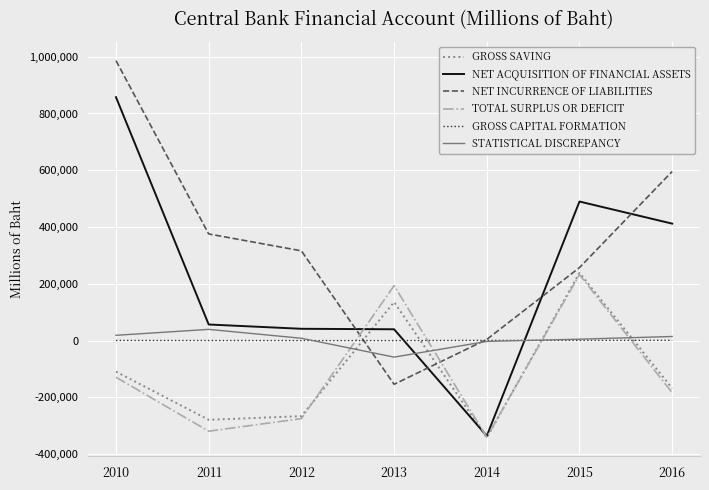

Is it true that GROSS SAVING equals -265827 at 2012?

True